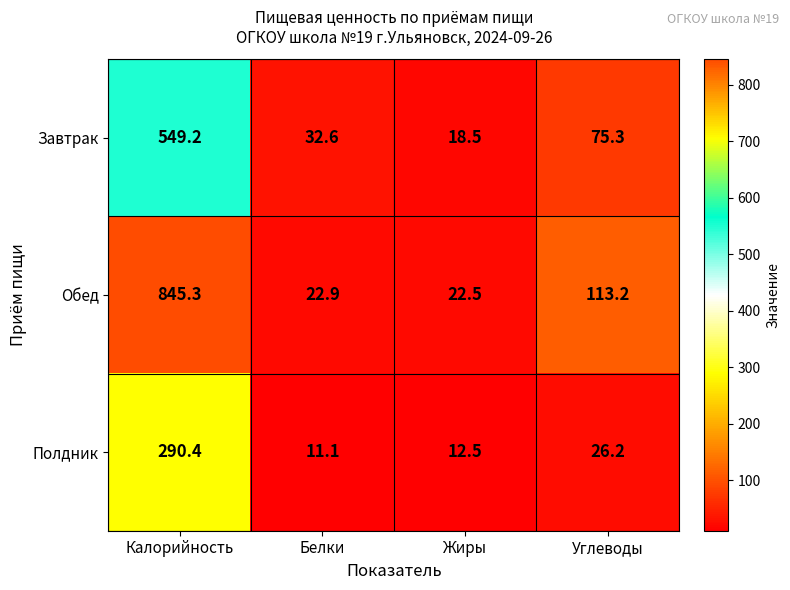

Where is Полдник nearest to the value 150?

Углеводы